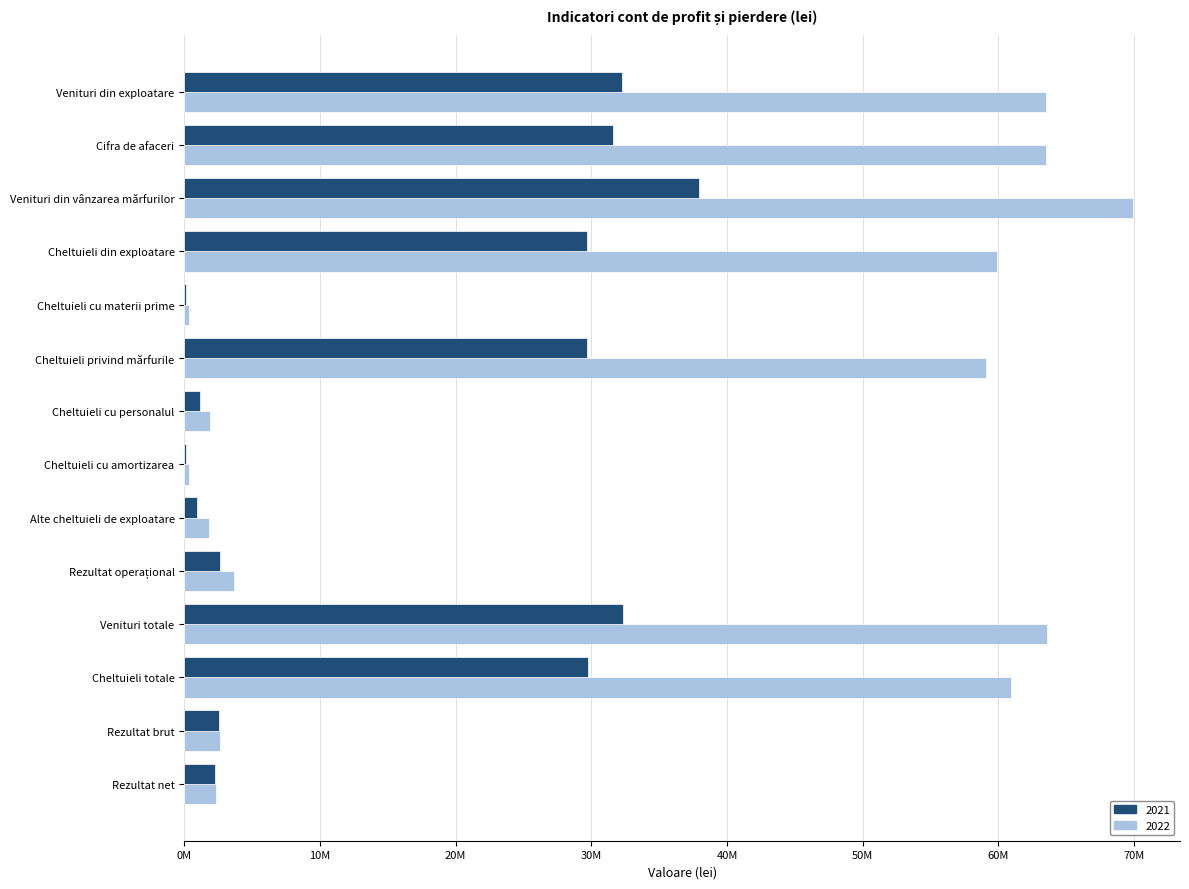

Is it true that 2021 equals 66729468 at Venituri din vânzarea mărfurilor?

False